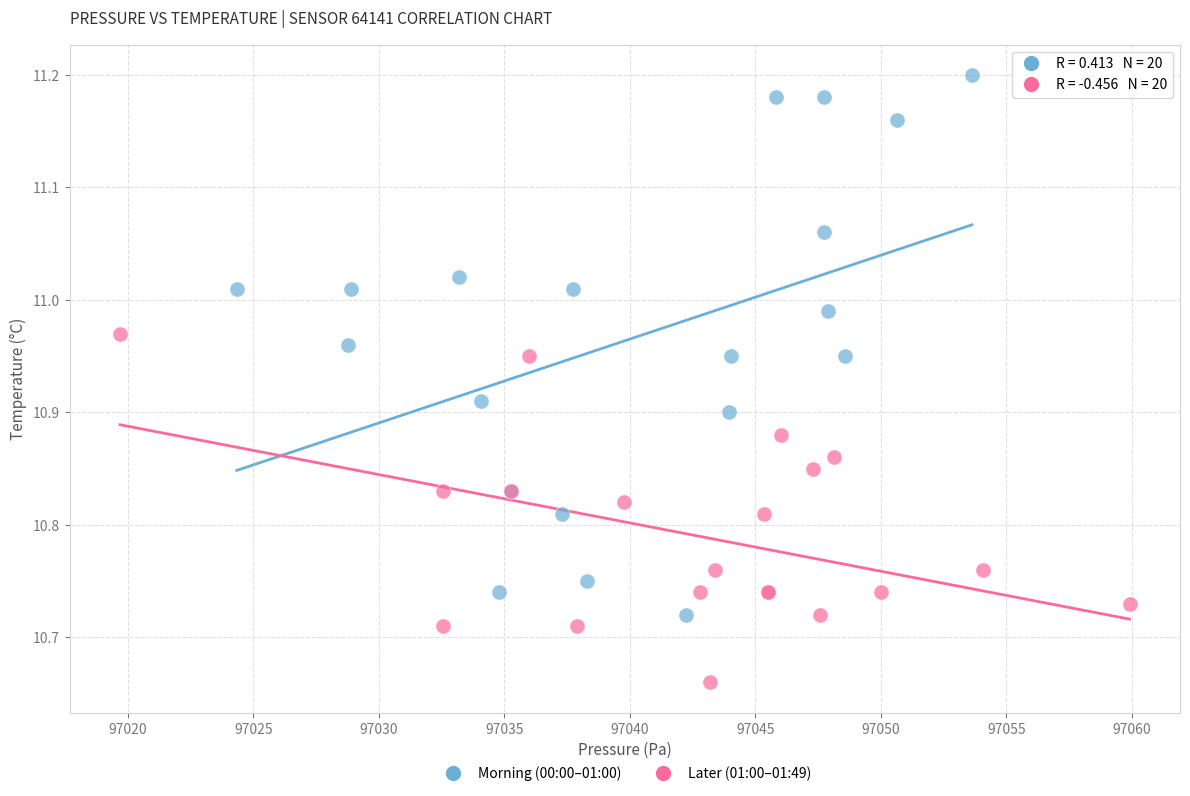

Which series has the widest spread of Y values?

Morning (00:00–01:00)